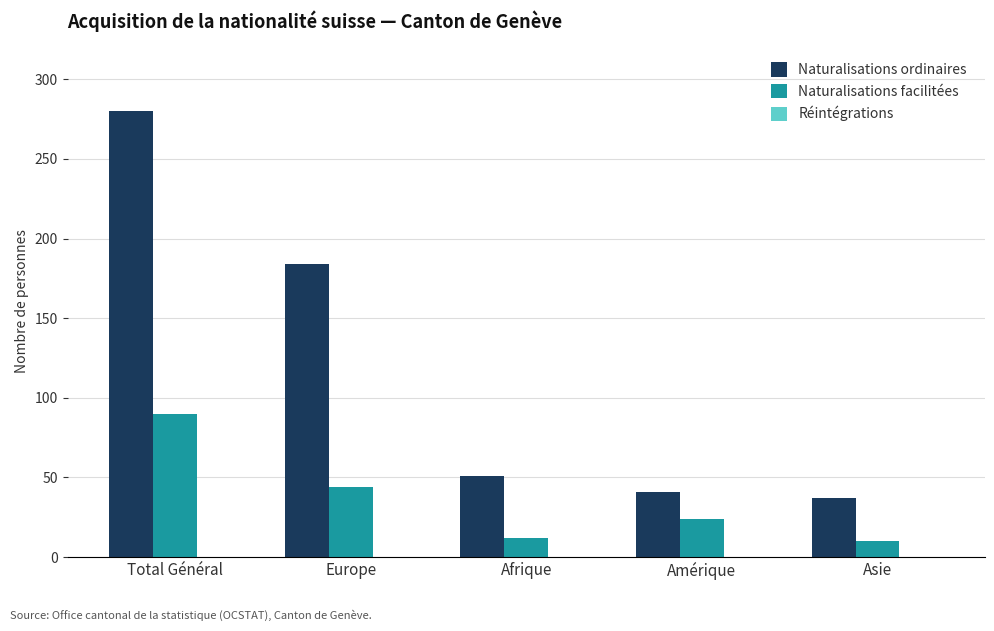

What is the label of the 5th bar from the right?

Total Général